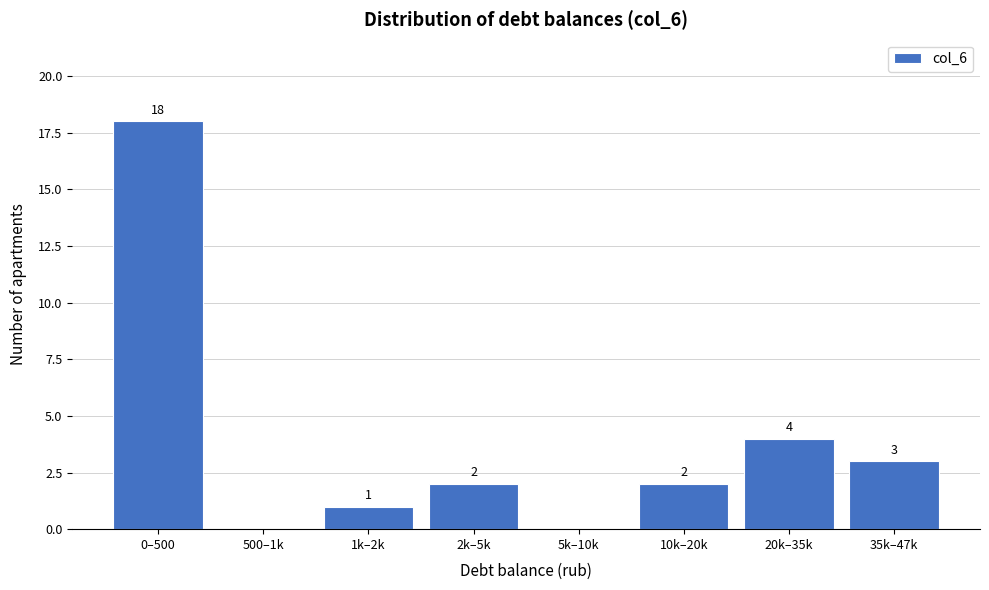

Reading left to right, extract all data points from this chart.

0–500=18	500–1k=0	1k–2k=1	2k–5k=2	5k–10k=0	10k–20k=2	20k–35k=4	35k–47k=3